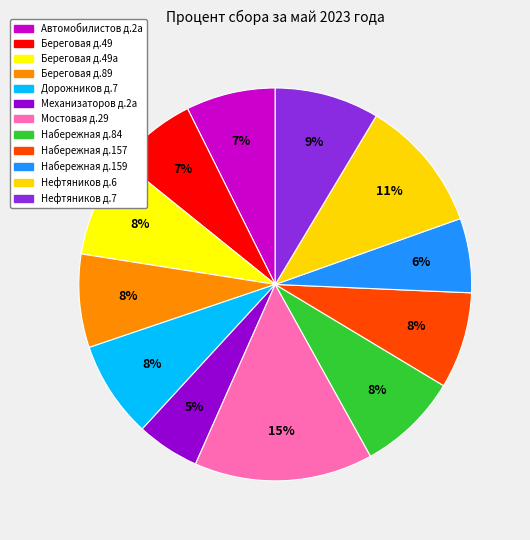

Is there a majority slice in this chart?

No